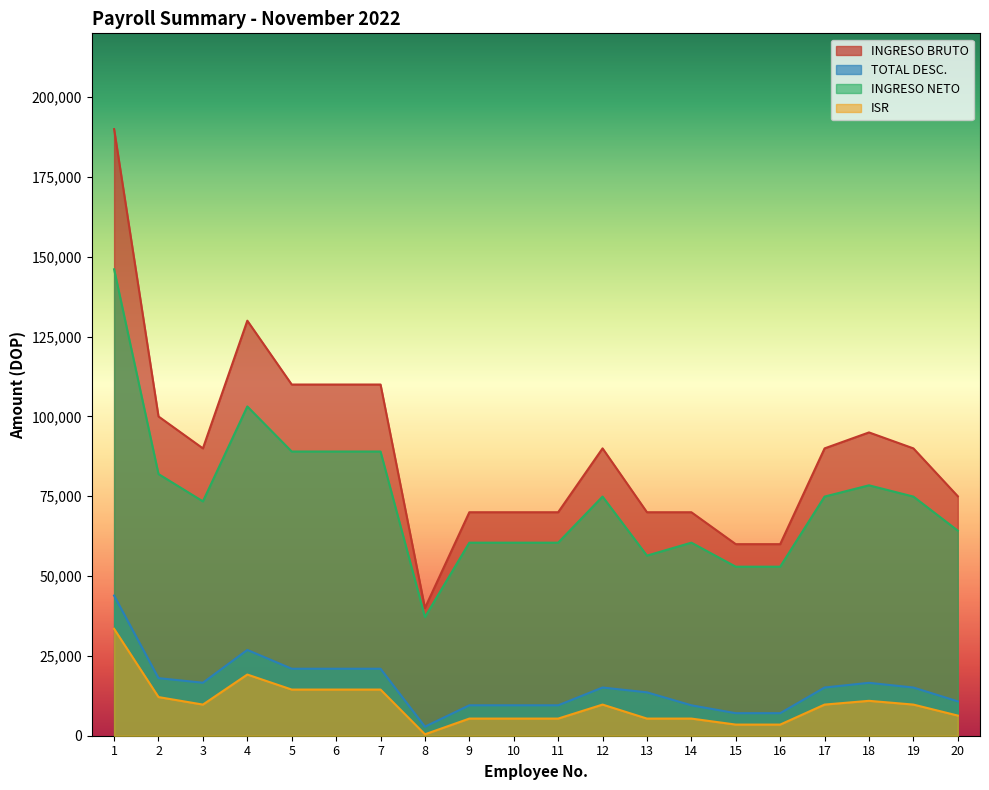

Which category has the lowest value in the INGRESO NETO series?

8